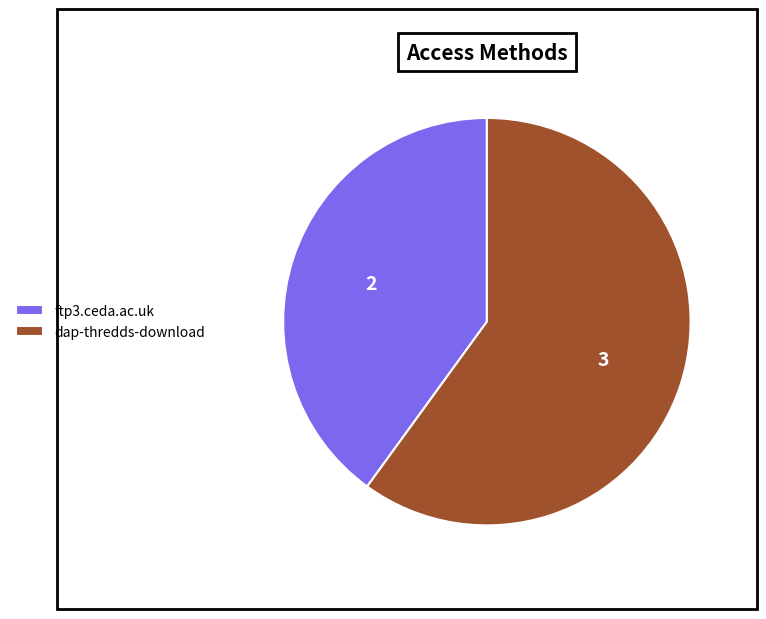

Do ftp3.ceda.ac.uk and dap-thredds-download together represent more than half of the pie?

Yes